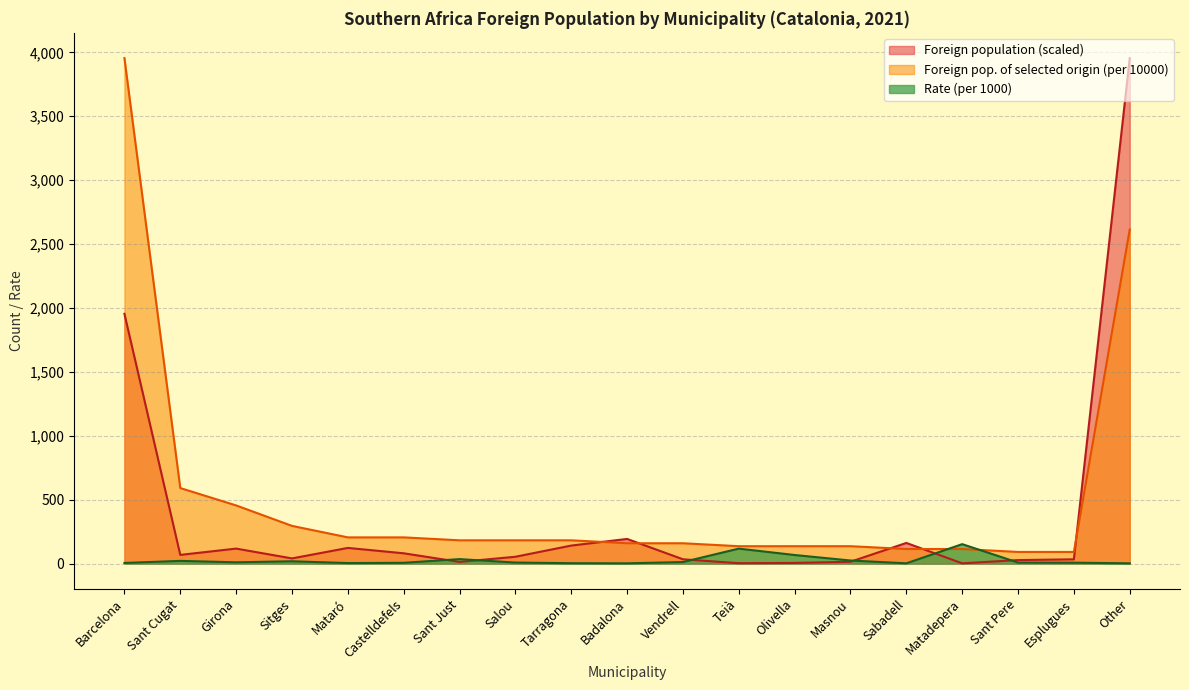

List the labels in order of Foreign population value, smallest first.

Matadepera, Teià, Olivella, Sant Just, Masnou, Sant Pere, Esplugues, Vendrell, Sitges, Salou, Sant Cugat, Castelldefels, Girona, Mataró, Tarragona, Sabadell, Badalona, Barcelona, Other